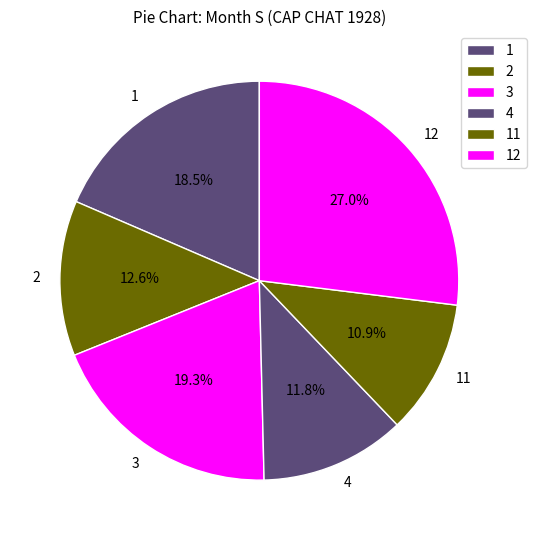

Is there a majority slice in this chart?

No